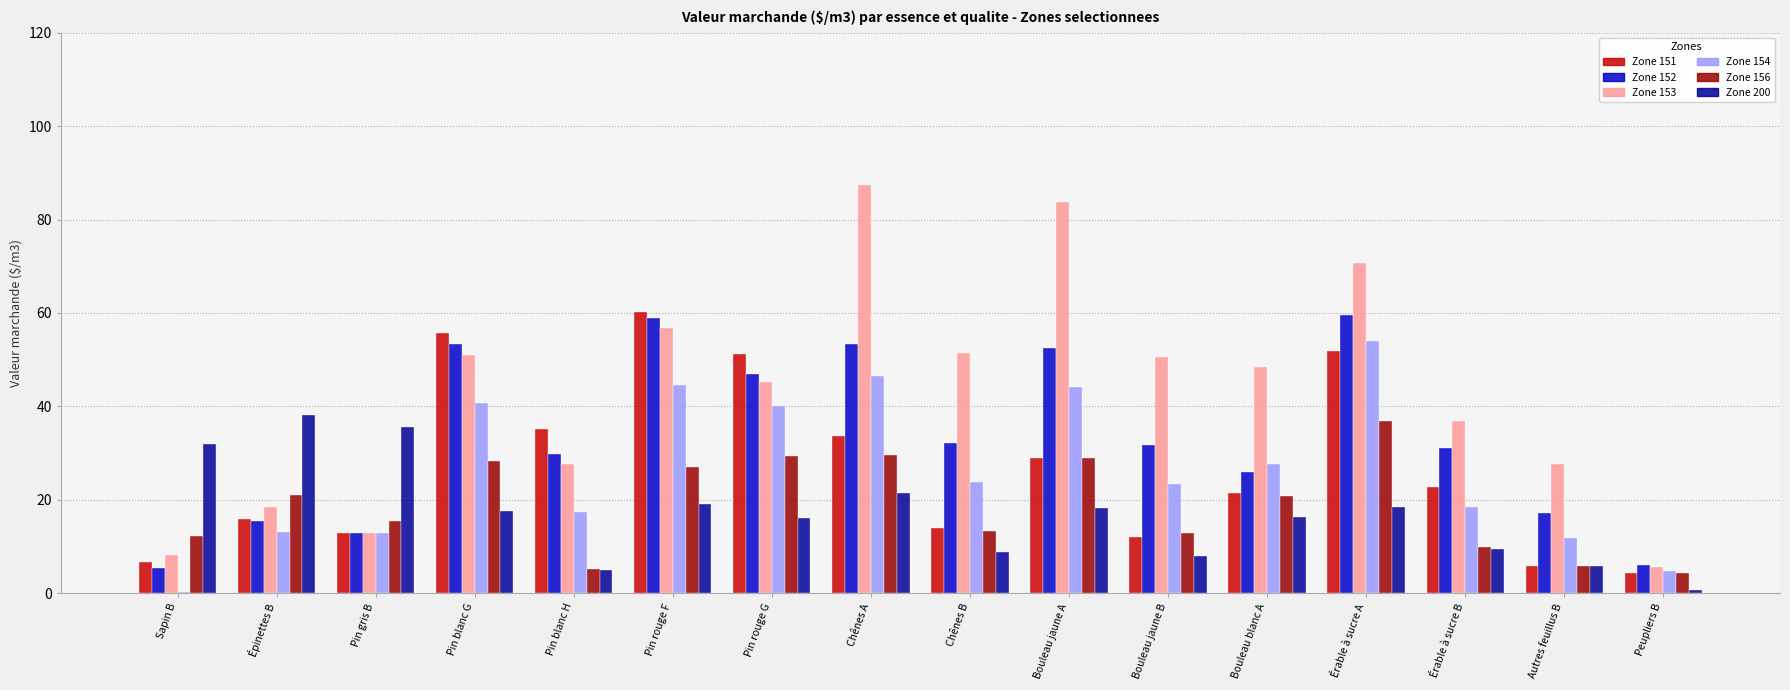

Is it true that Zone 200 equals 8.3 at Pin rouge G?

False